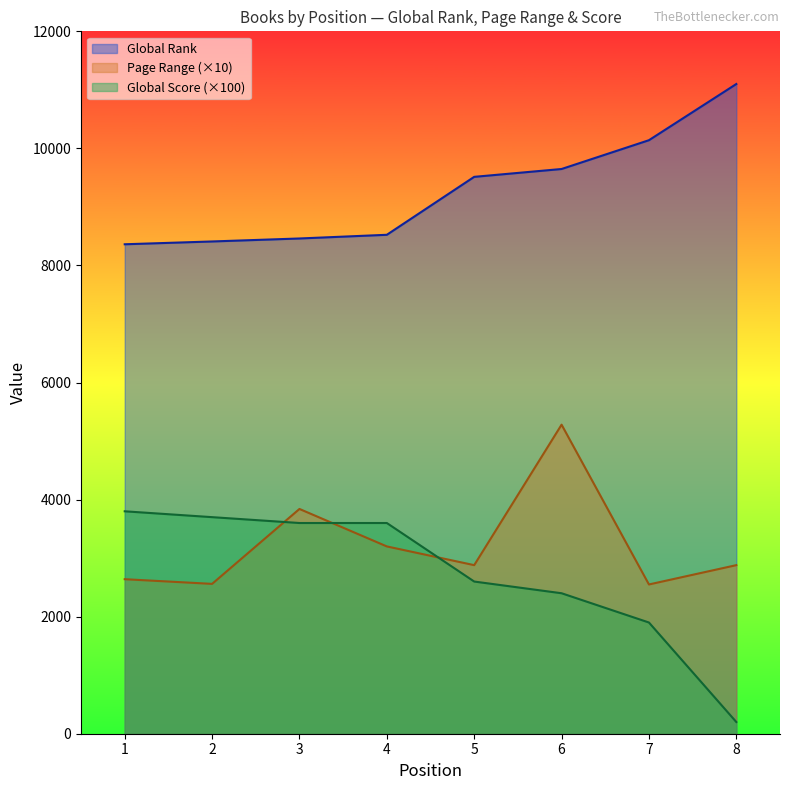

What is the value of the Global Rank point at the 4th from the left?

8524